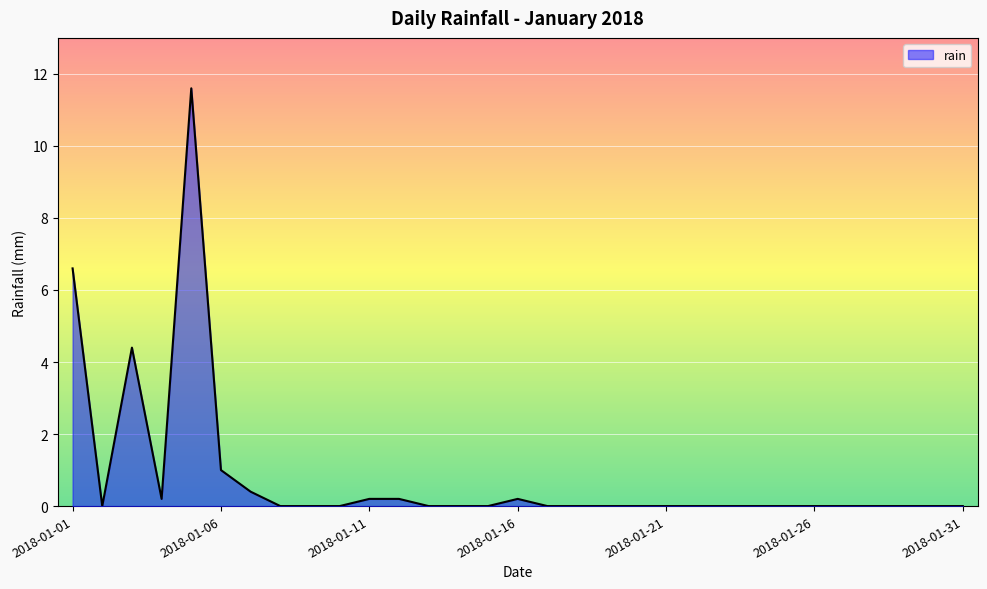

What is the maximum value shown in the chart?

11.6